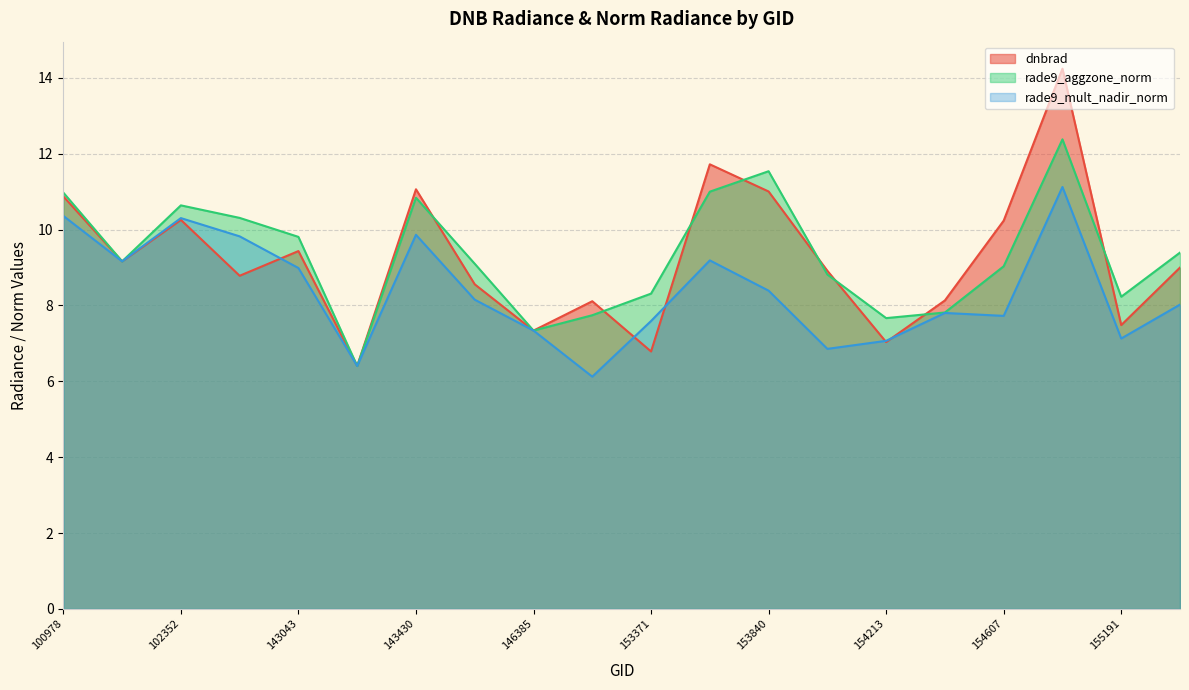

What is the sum of the dnbrad values at 155011 and 154022?

23.2